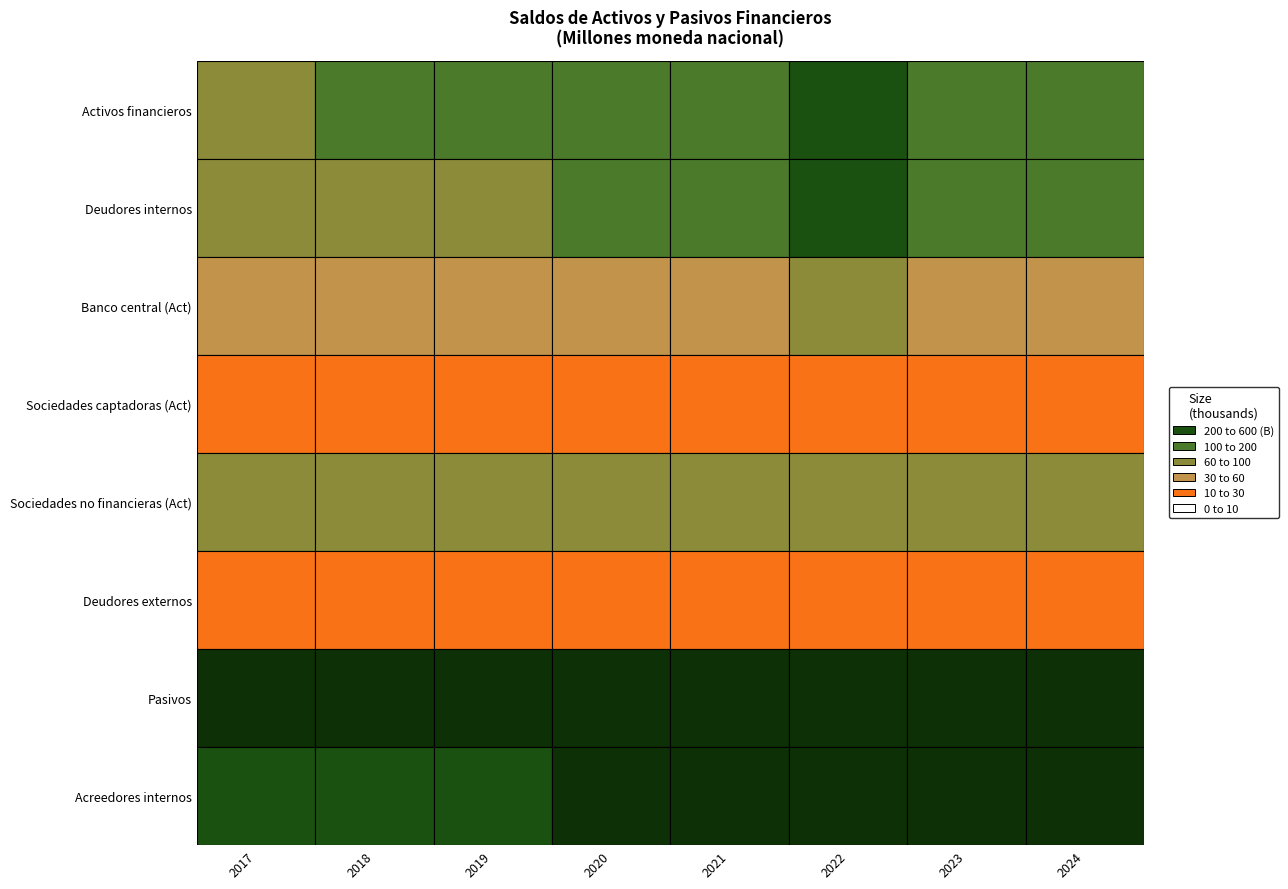

Is the value of Pasivos at 5 greater than the value of Deudores externos at 6?

Yes